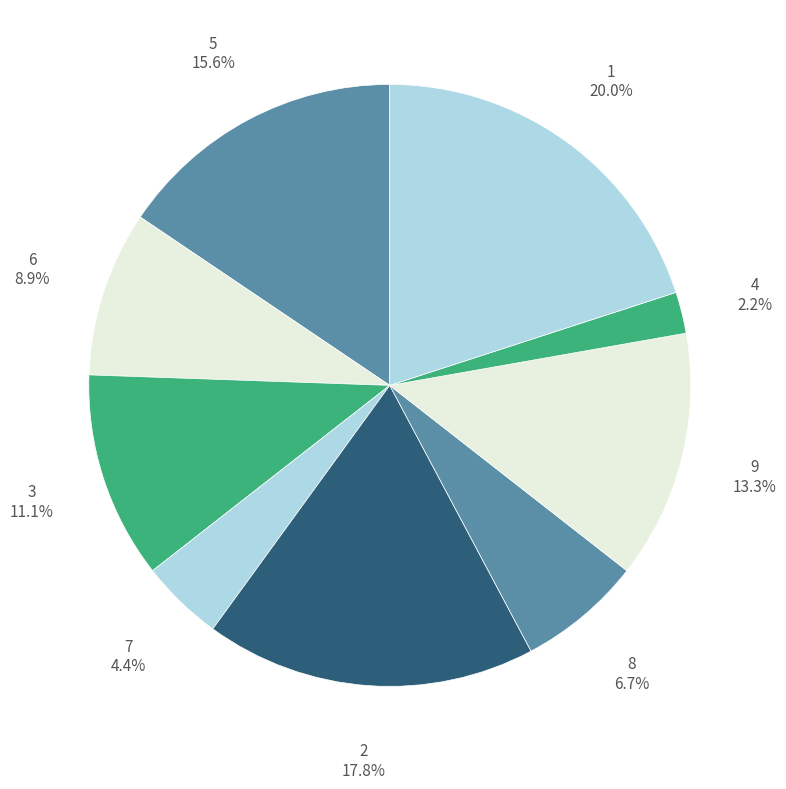

How many segments does this pie chart have?

9